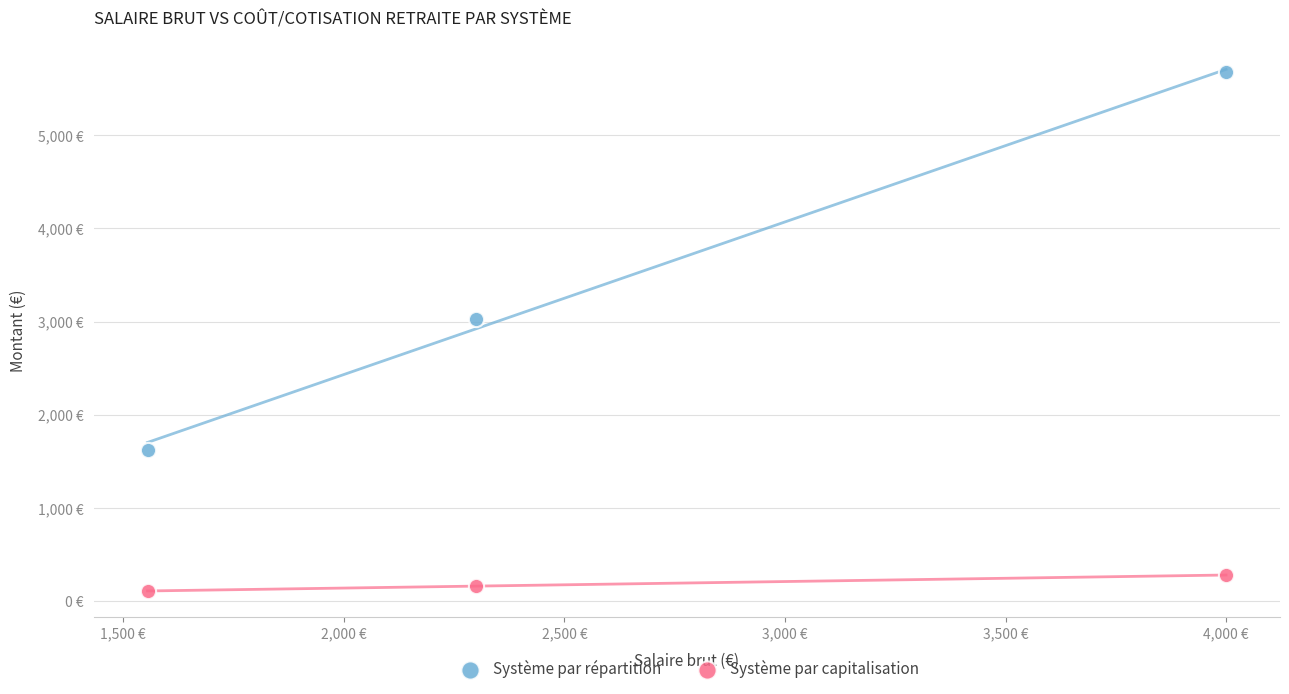

What are all the series names shown in the legend?

Système par répartition, Système par capitalisation